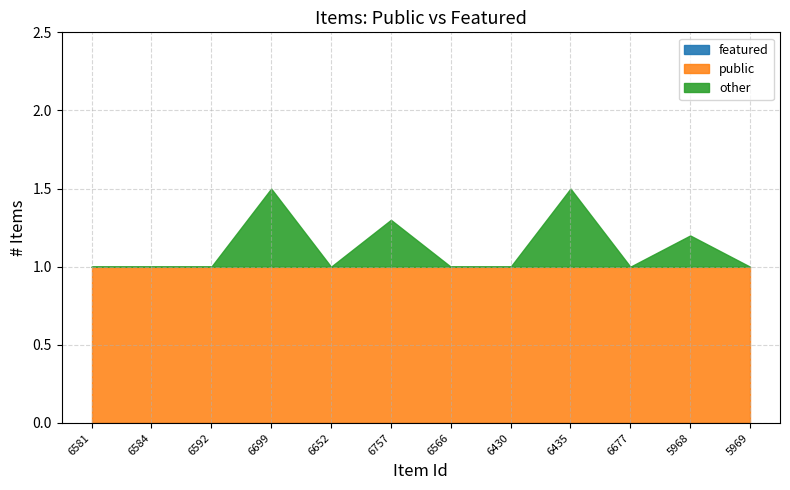

True or false: featured and public cross at least once.

False